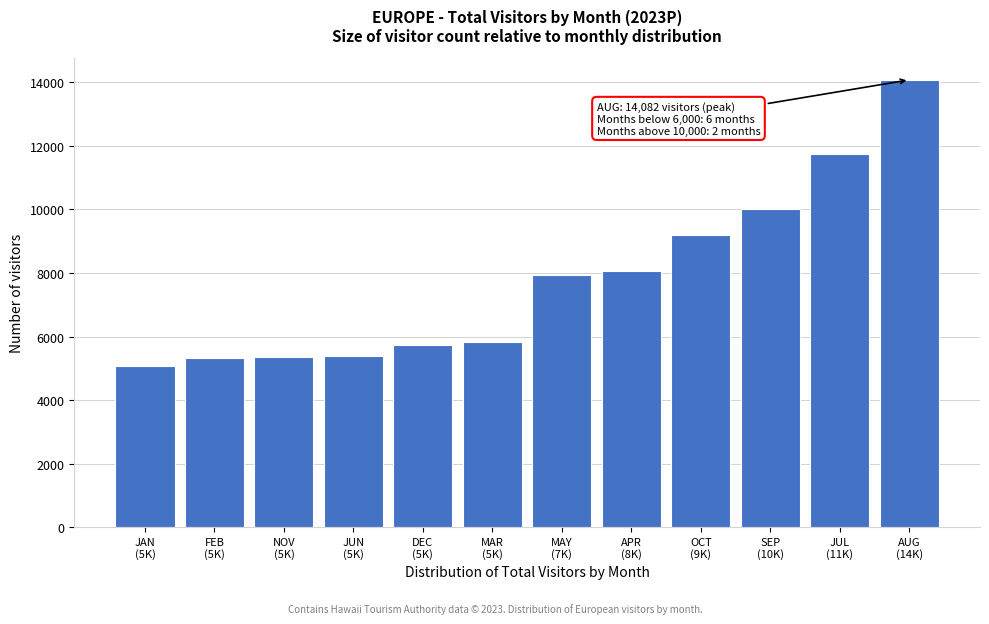

What is the value of the 7th bar from the left?

7939.7